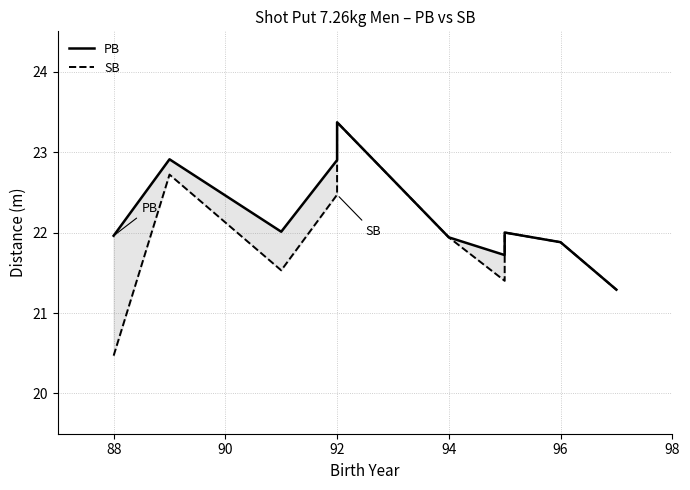

List the series in order of their overall mean, highest first.

PB, SB